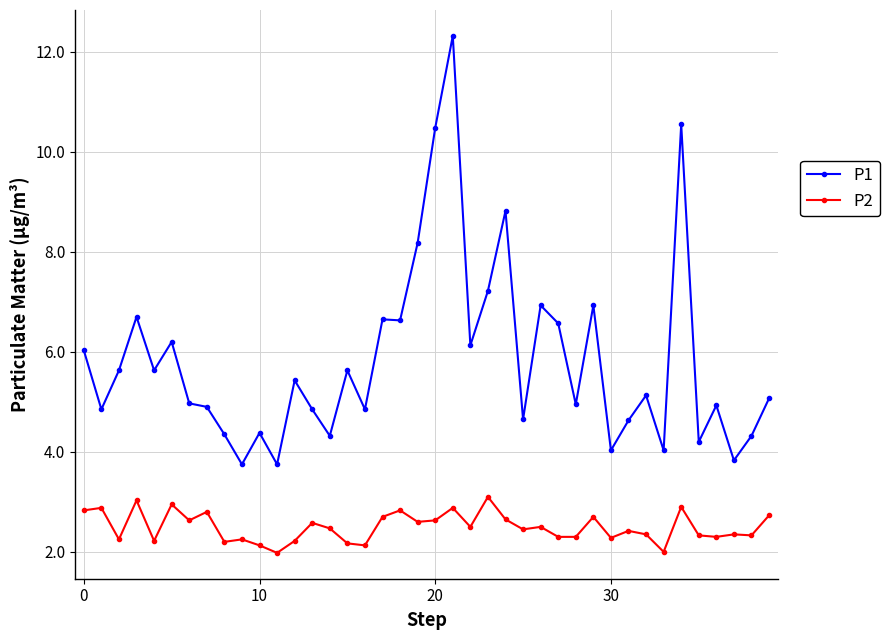

What is the smallest value displayed?

2.0